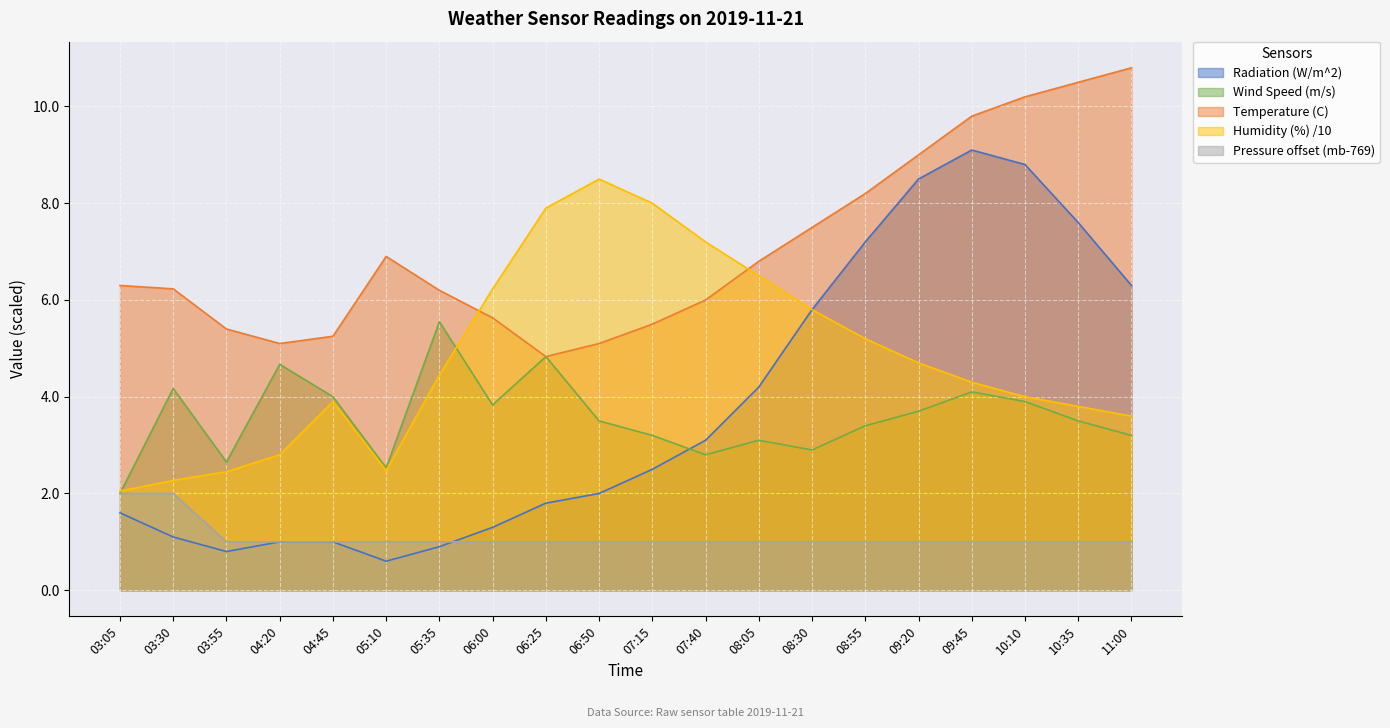

Reading left to right, transcribe all the data shown in this chart.

Radiation (W/m^2): 03:05=1.6	03:30=1.1	03:55=0.8	04:20=1.0	04:45=1.0	05:10=0.6	05:35=0.9	06:00=1.3	06:25=1.8	06:50=2.0	07:15=2.5	07:40=3.1	08:05=4.2	08:30=5.8	08:55=7.2	09:20=8.5	09:45=9.1	10:10=8.8	10:35=7.6	11:00=6.3
Wind Speed (m/s): 03:05=2.0	03:30=4.2	03:55=2.6	04:20=4.7	04:45=4.0	05:10=2.5	05:35=5.5	06:00=3.8	06:25=4.8	06:50=3.5	07:15=3.2	07:40=2.8	08:05=3.1	08:30=2.9	08:55=3.4	09:20=3.7	09:45=4.1	10:10=3.9	10:35=3.5	11:00=3.2
Temperature (C): 03:05=6.3	03:30=6.2	03:55=5.4	04:20=5.1	04:45=5.2	05:10=6.9	05:35=6.2	06:00=5.6	06:25=4.8	06:50=5.1	07:15=5.5	07:40=6.0	08:05=6.8	08:30=7.5	08:55=8.2	09:20=9.0	09:45=9.8	10:10=10.2	10:35=10.5	11:00=10.8
Humidity (%): 03:05=2.0	03:30=2.3	03:55=2.5	04:20=2.8	04:45=3.9	05:10=2.5	05:35=4.5	06:00=6.2	06:25=7.9	06:50=8.5	07:15=8.0	07:40=7.2	08:05=6.5	08:30=5.8	08:55=5.2	09:20=4.7	09:45=4.3	10:10=4.0	10:35=3.8	11:00=3.6
Pressure (mb): 03:05=2.0	03:30=2.0	03:55=1.0	04:20=1.0	04:45=1.0	05:10=1.0	05:35=1.0	06:00=1.0	06:25=1.0	06:50=1.0	07:15=1.0	07:40=1.0	08:05=1.0	08:30=1.0	08:55=1.0	09:20=1.0	09:45=1.0	10:10=1.0	10:35=1.0	11:00=1.0